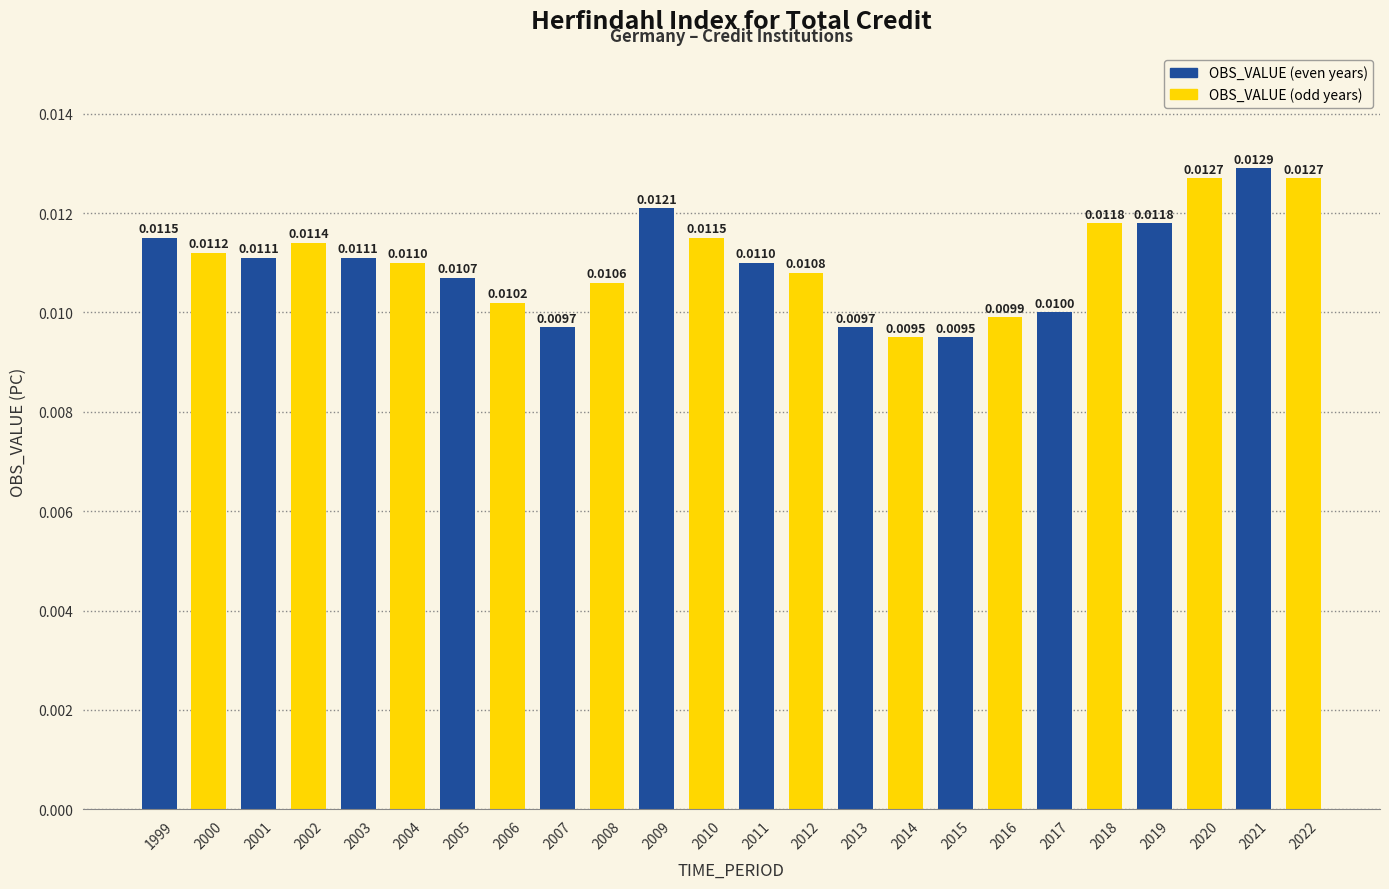

How many bars are there in total?

24